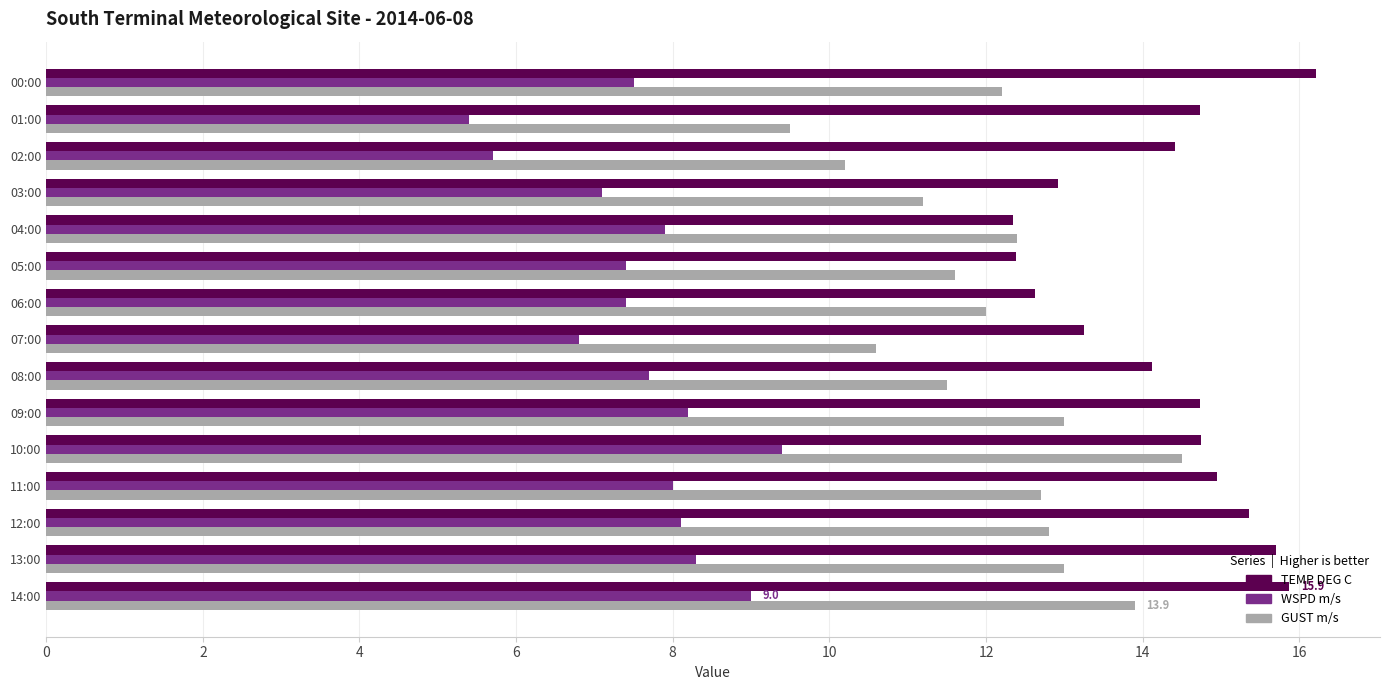

What is the total value across all series at 05:00?

31.4